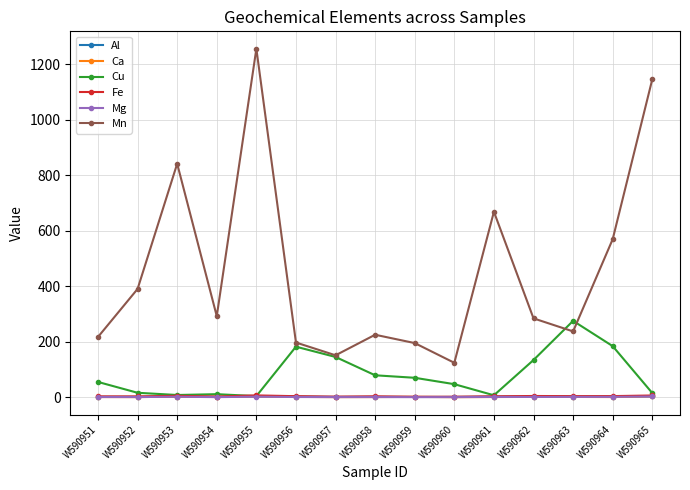

What is the greatest value displayed?

1255.0